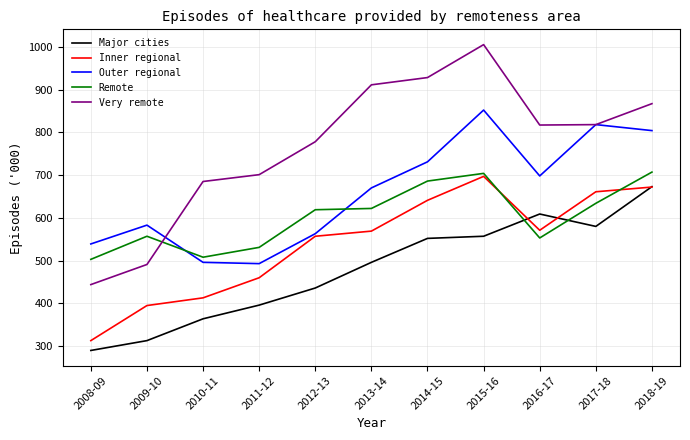

Where is Very remote nearest to the value 724?

2011-12